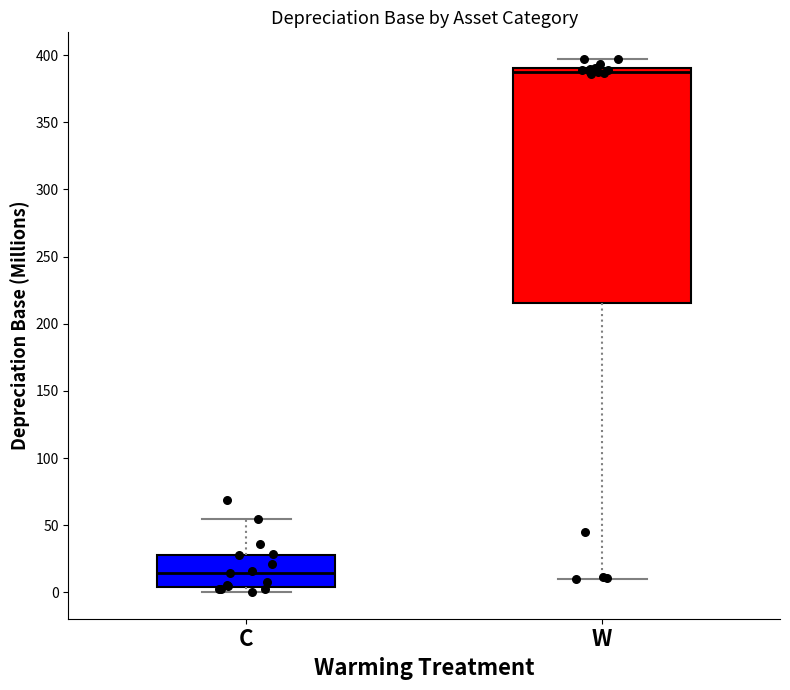

Which box's median line is the lowest?

C